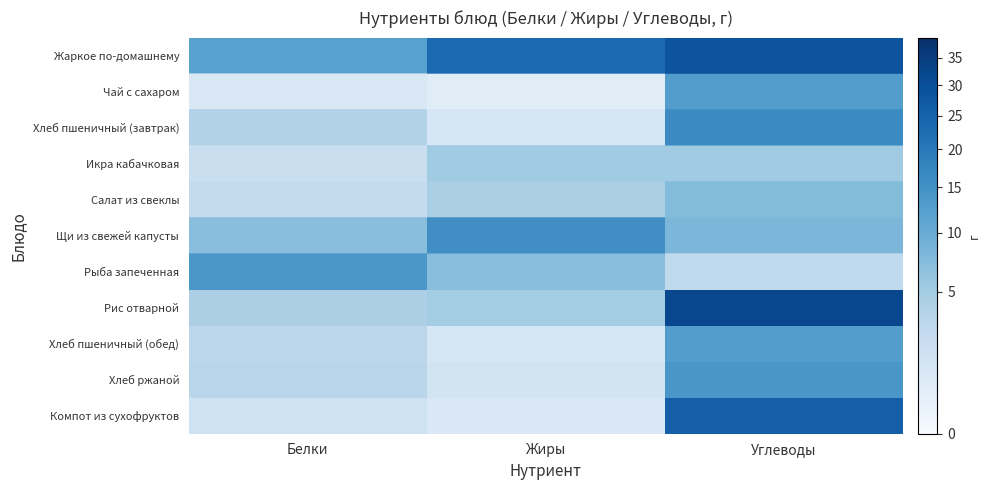

What is the difference between the highest and lowest values at Жиры?

29.0